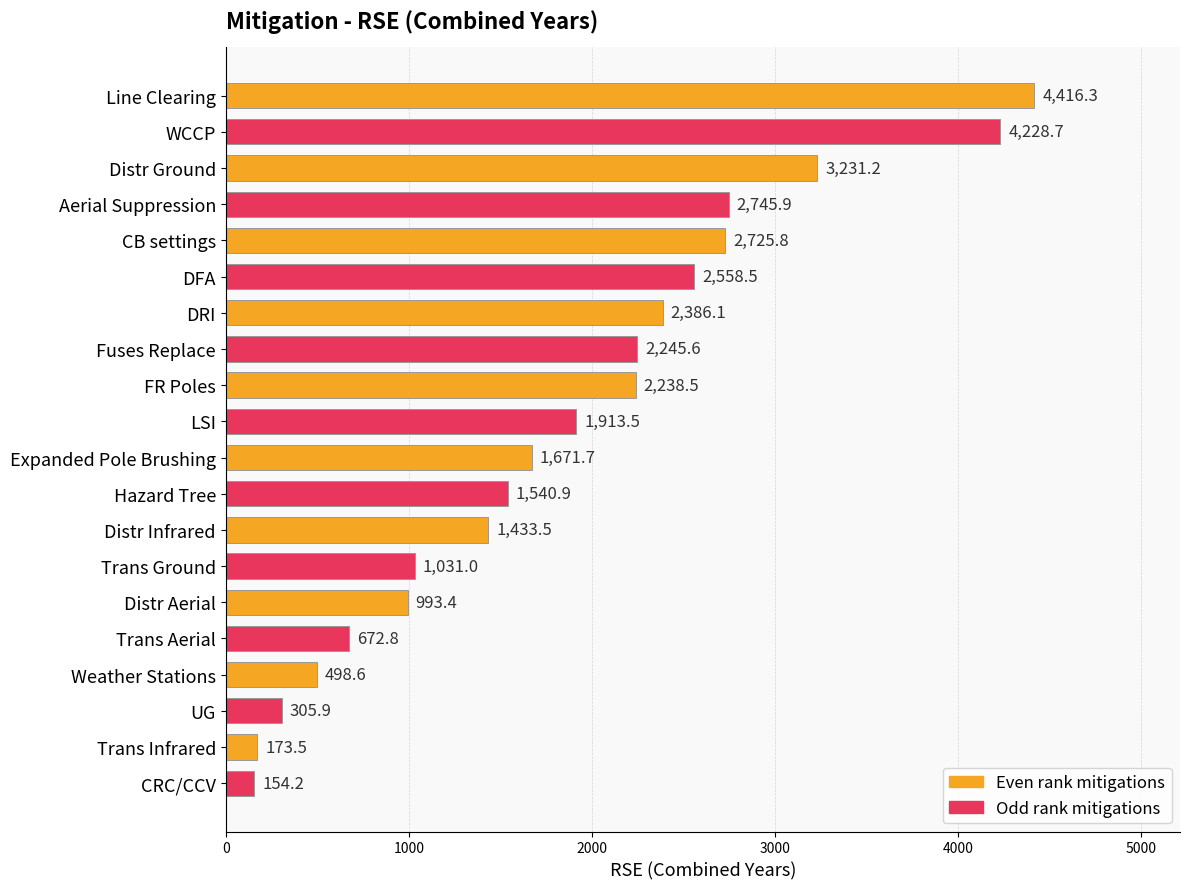

How many categories are shown in the chart?

20